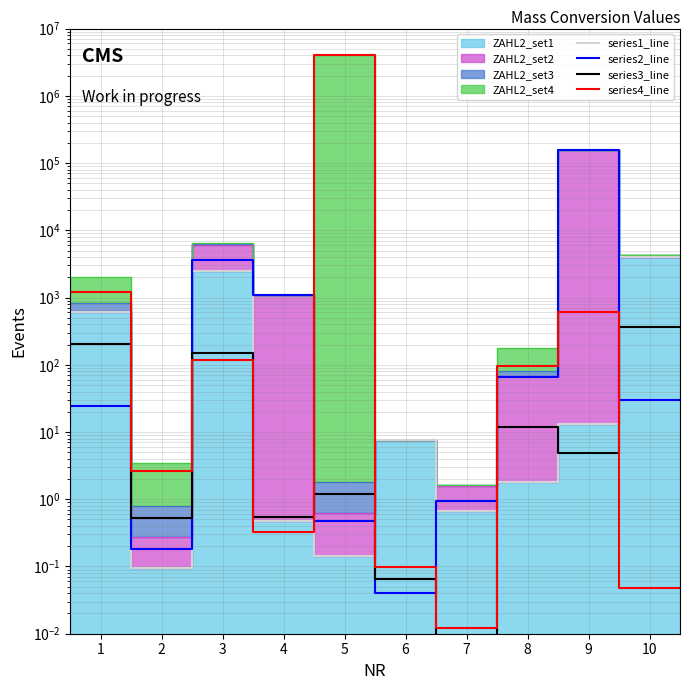

How many data points in series3_line are less than 4?

5